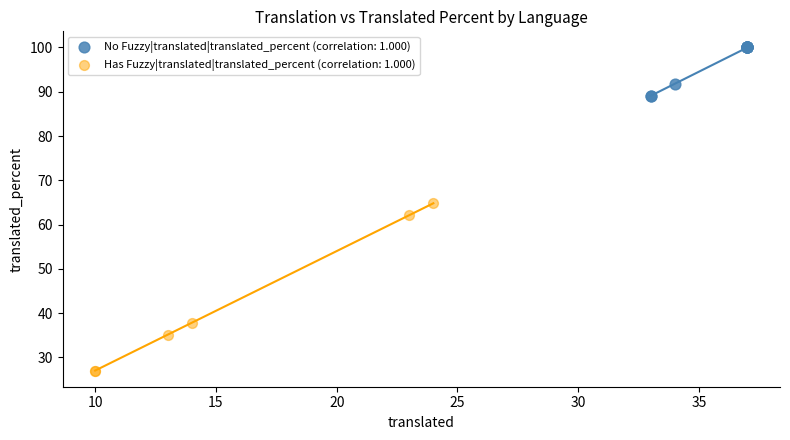

Which series has the widest spread of Y values?

Has Fuzzy|translated|translated_percent (correlation: 1.000)